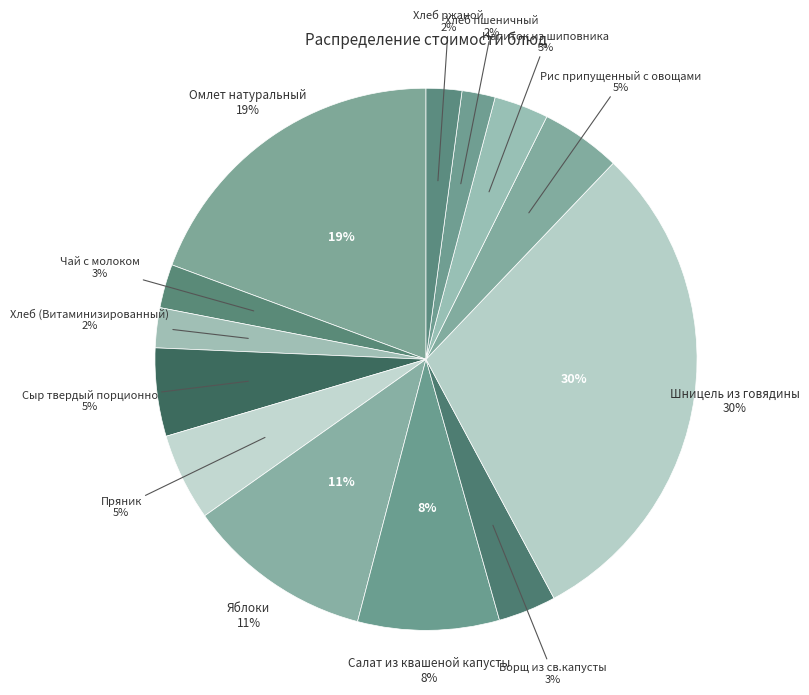

Is it true that Пряник is 1% of the pie?

False